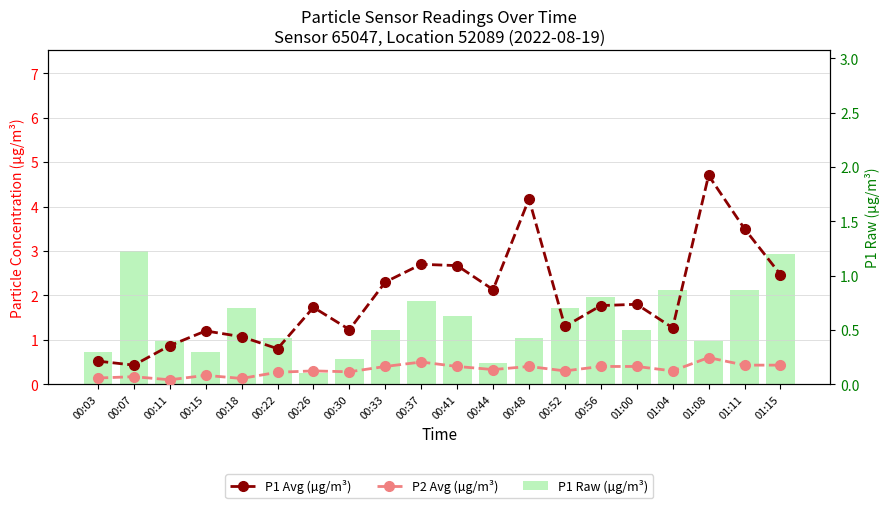

True or false: P1 Raw (µg/m³) has a value of 0.5 at 00:33.

True